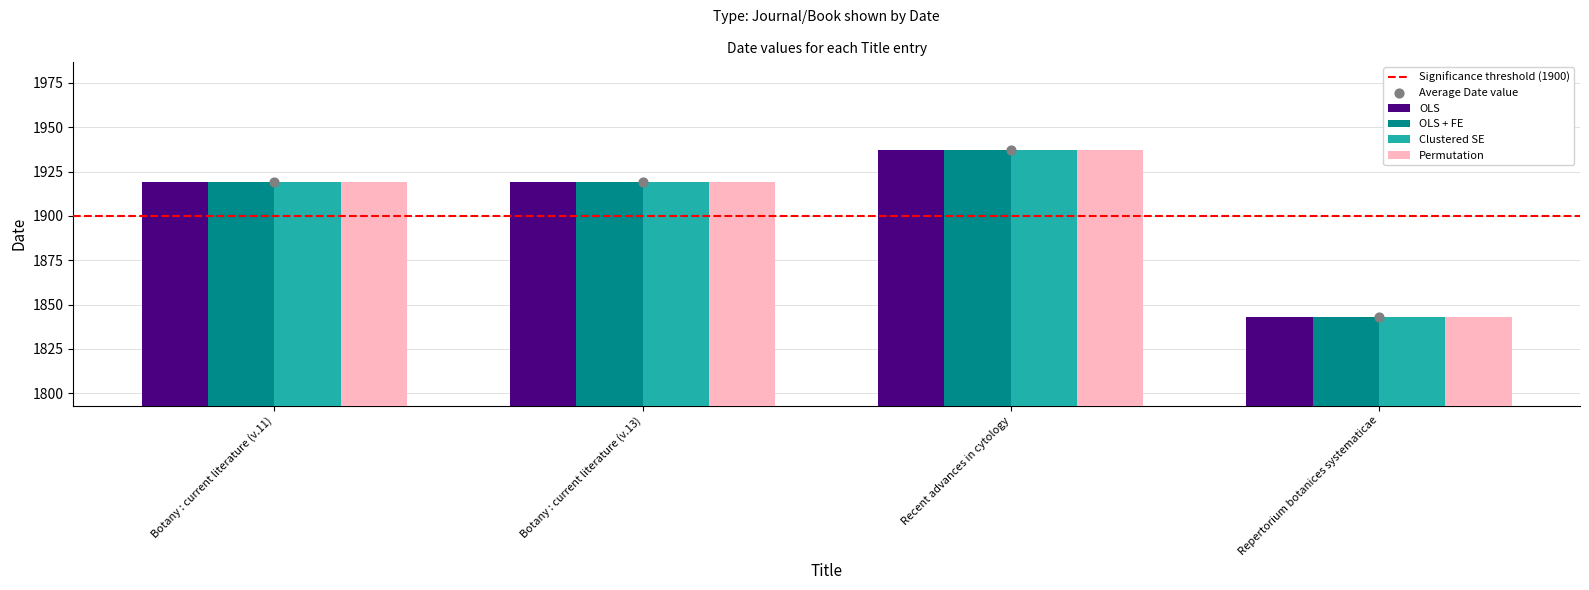

At which category is the sum across all series the highest?

Recent advances in cytology